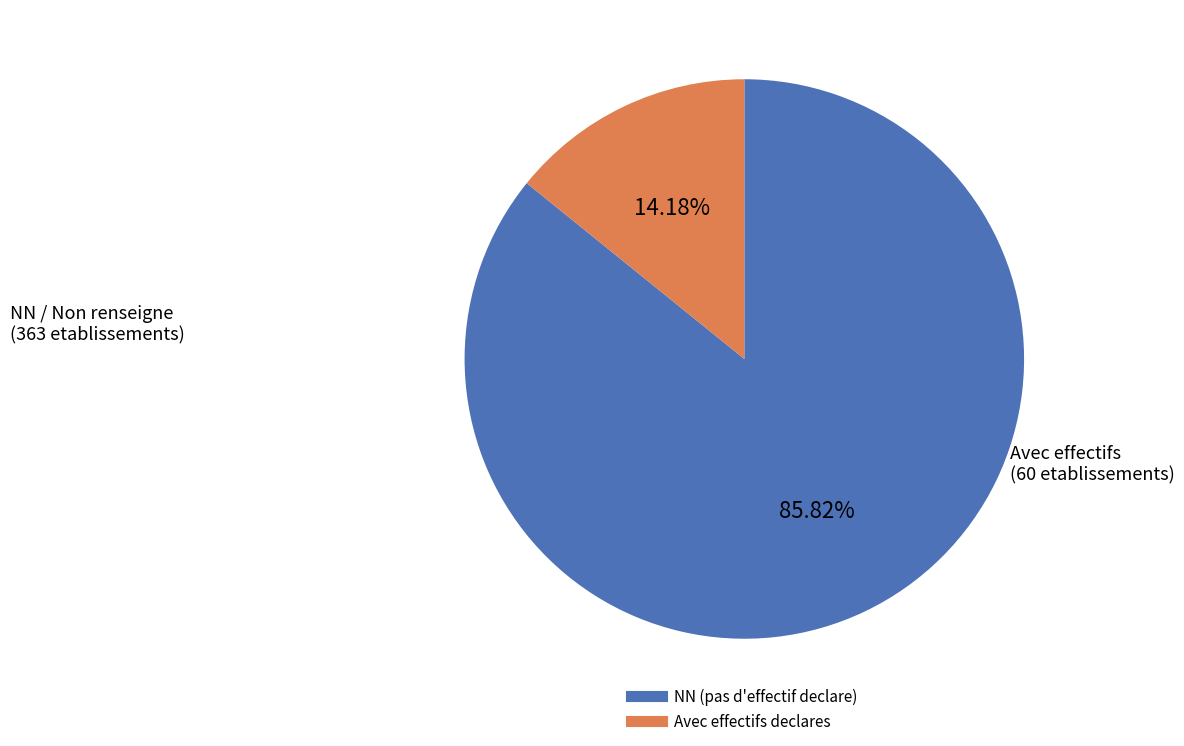

Is there a majority slice in this chart?

Yes